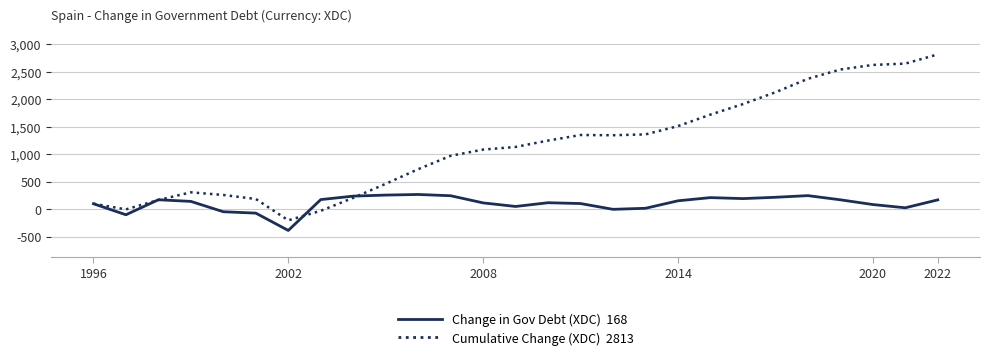

What is the greatest value displayed?

2813